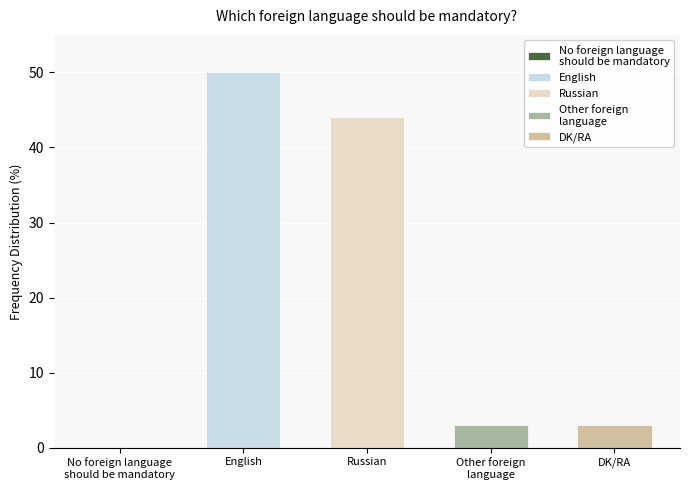

What is the value of the 2nd bar from the left?

50